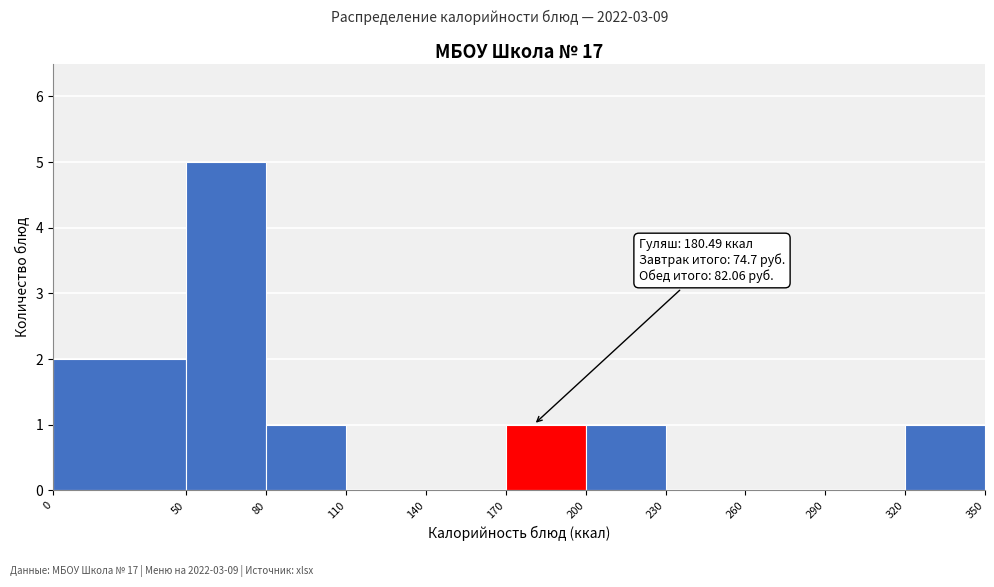

Over which range of the x-axis is the bar tallest?

50 to 80